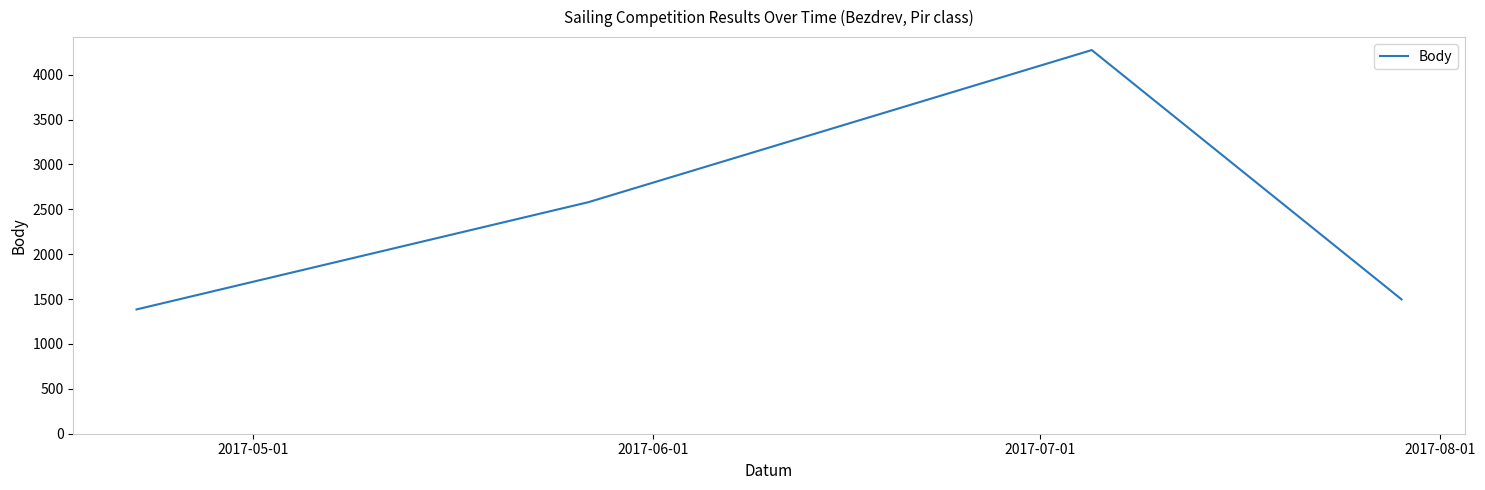

What is the maximum value shown in the chart?

4275